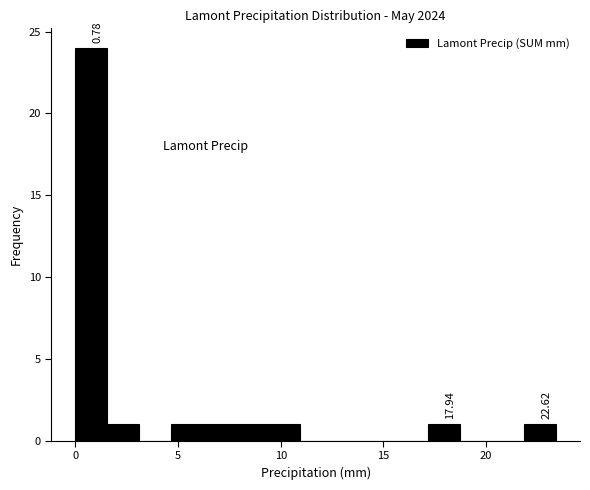

Around what value on the x-axis is the tallest bar? Give the approximate position of its centre, as read against the axis.

1.0